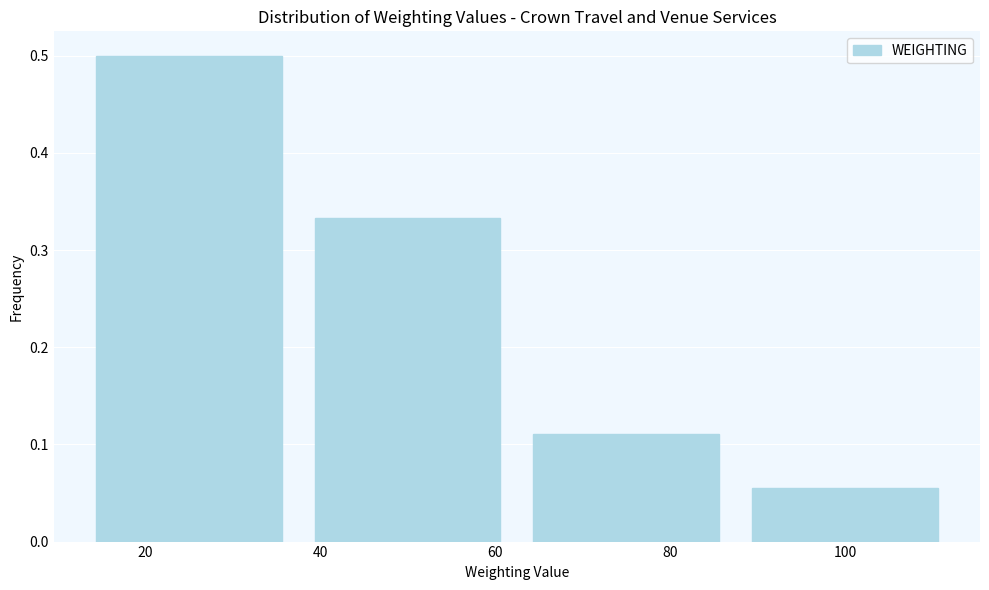

Reading left to right, transcribe this chart: for each bar, give the range it covers on the x-axis and its height. Neither the bar edges nor the heights are printed on the chart, so give them approximately, as read against the axes.

12.5 to 37.5: 0.50
37.5 to 62.5: 0.33
62.5 to 87.5: 0.11
87.5 to 112.5: 0.06